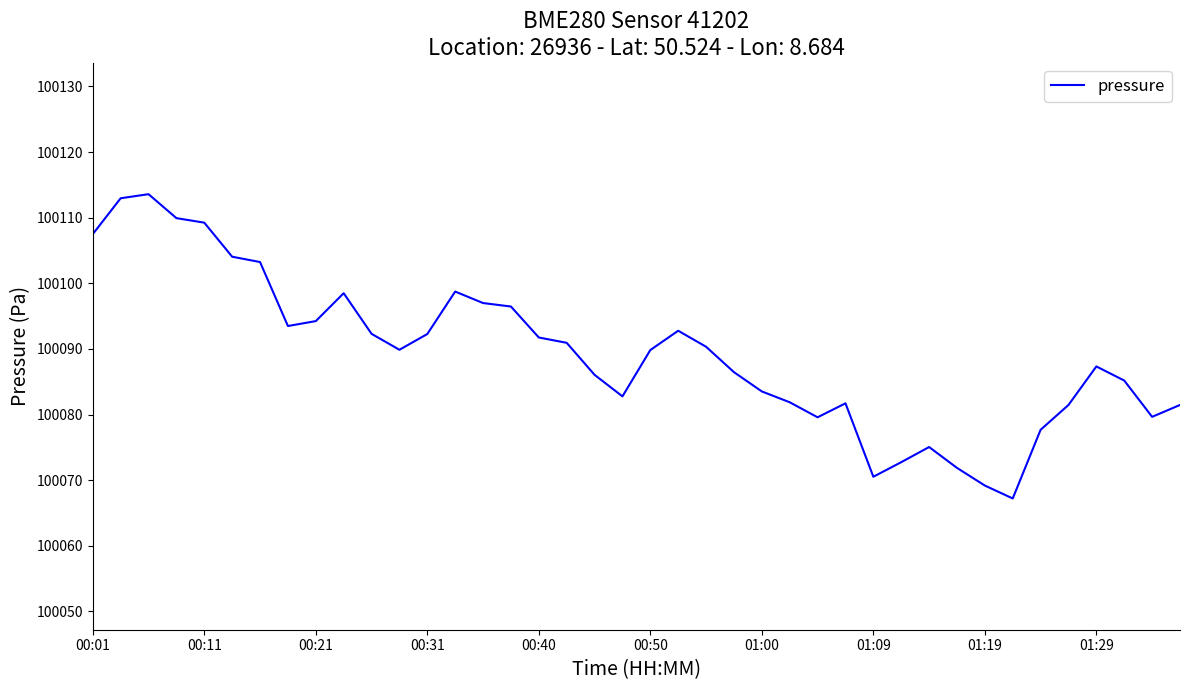

What is the minimum value shown in the chart?

100067.2